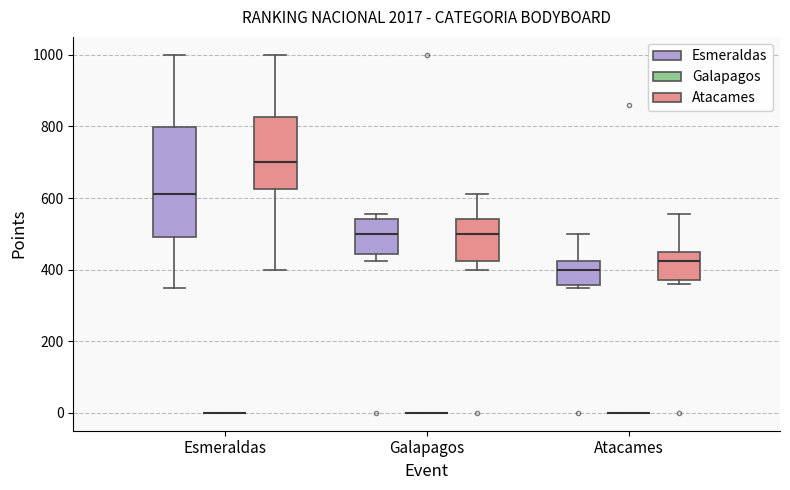

Where does the median line of the box for Esmeraldas (Esmeraldas) sit on the y-axis? The values are not printed on the chart, so give them approximately, as read against the axis.

620